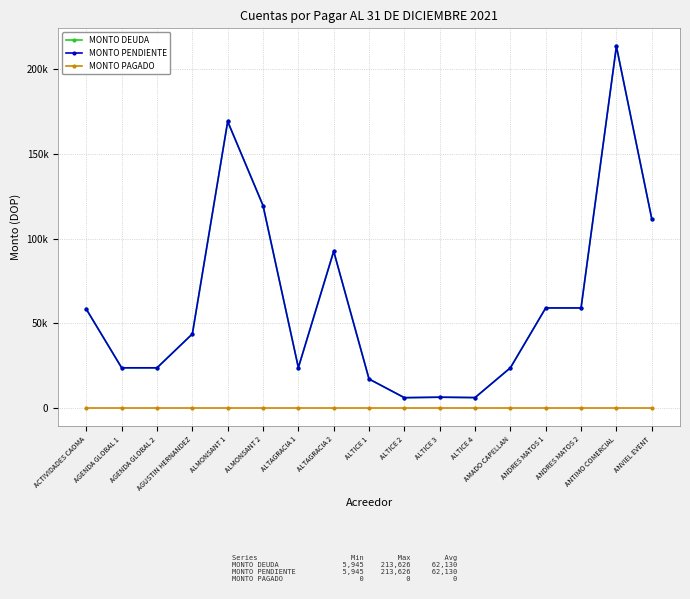

Where is the first local maximum for MONTO PENDIENTE?

ALMONSANT 1